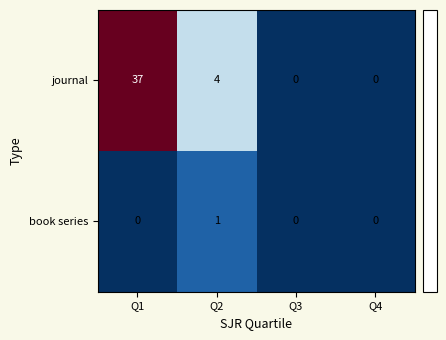

List the series in order of their overall mean, highest first.

journal, book series